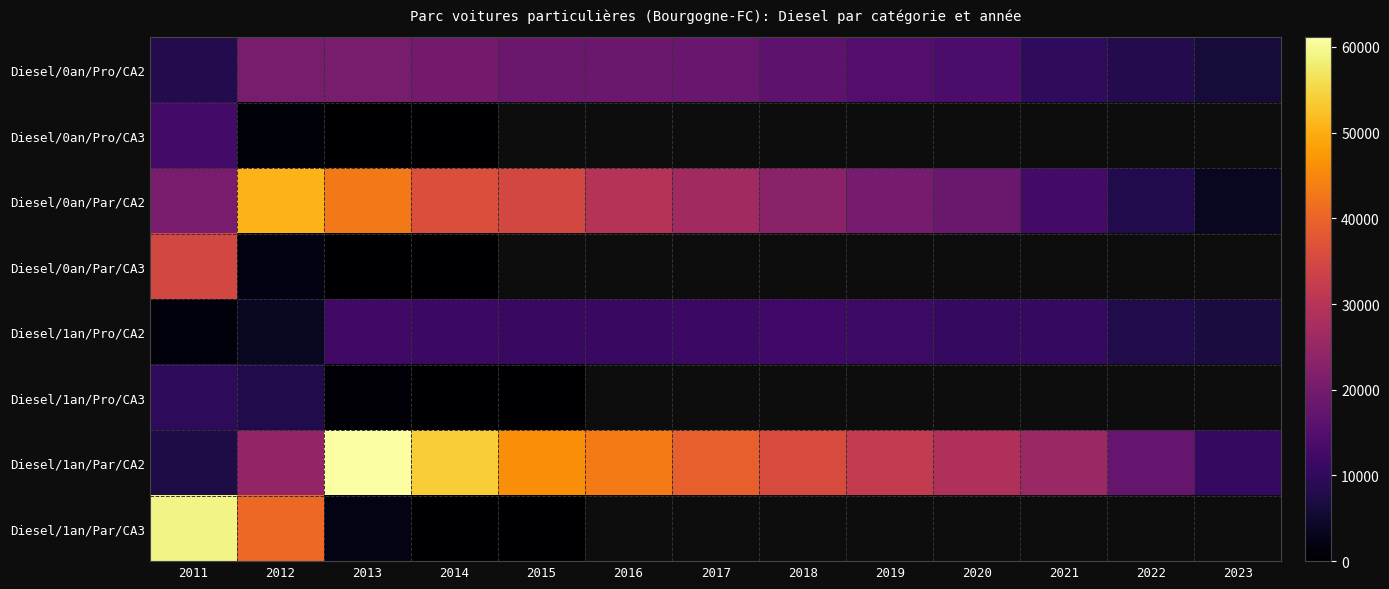

At how many categories does at least one series exceed 4978?

13